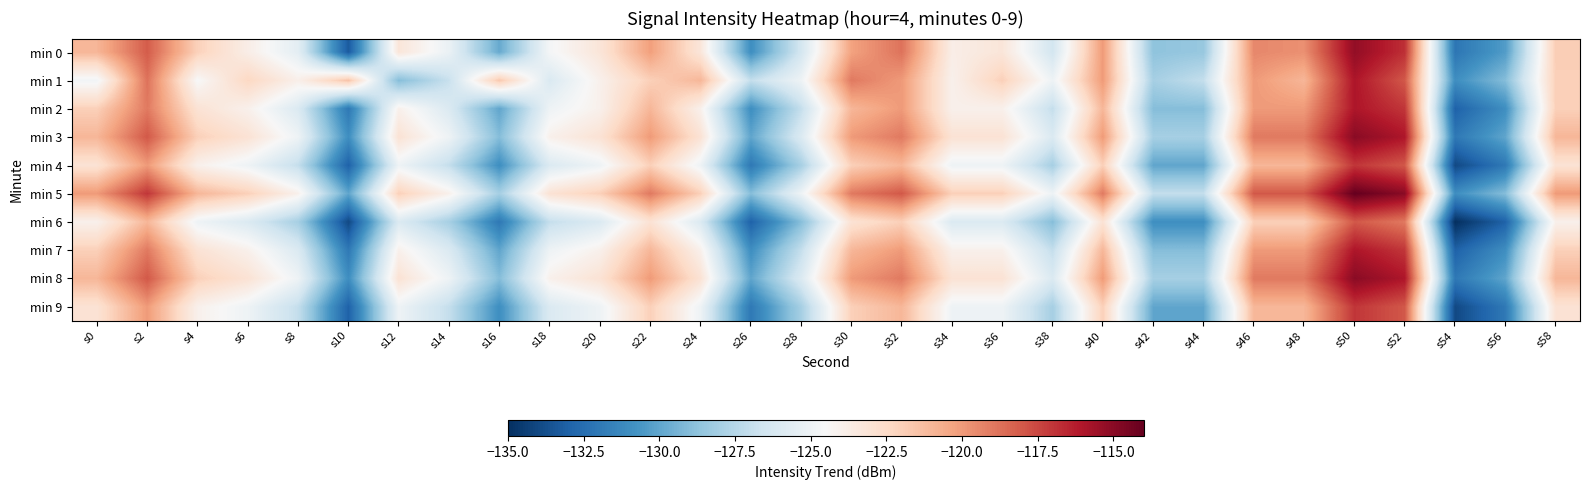

Reading left to right, list all the values displayed in this chart.

min 0: s0=-121.0	s2=-118.1	s4=-122.0	s6=-123.8	s8=-125.5	s10=-133.3	s12=-123.2	s14=-125.2	s16=-129.8	s18=-124.7	s20=-123.2	s22=-120.1	s24=-123.2	s26=-131.0	s28=-126.4	s30=-120.3	s32=-118.8	s34=-123.8	s36=-123.2	s38=-126.4	s40=-120.0	s42=-128.7	s44=-128.5	s46=-119.4	s48=-119.7	s50=-115.3	s52=-116.8	s54=-132.1	s56=-130.4	s58=-121.9
min 1: s0=-124.8	s2=-118.8	s4=-124.5	s6=-122.3	s8=-123.9	s10=-121.5	s12=-129.0	s14=-126.9	s16=-121.7	s18=-126.0	s20=-124.0	s22=-122.0	s24=-121.0	s26=-127.0	s28=-125.0	s30=-119.0	s32=-120.0	s34=-124.0	s36=-122.0	s38=-125.0	s40=-120.0	s42=-128.0	s44=-127.0	s46=-120.0	s48=-121.0	s50=-116.0	s52=-118.0	s54=-131.0	s56=-129.0	s58=-122.0
min 2: s0=-122.0	s2=-119.0	s4=-123.0	s6=-124.0	s8=-126.0	s10=-132.0	s12=-124.0	s14=-126.0	s16=-130.0	s18=-125.0	s20=-124.0	s22=-121.0	s24=-124.0	s26=-131.0	s28=-127.0	s30=-121.0	s32=-120.0	s34=-124.0	s36=-124.0	s38=-127.0	s40=-121.0	s42=-129.0	s44=-129.0	s46=-120.0	s48=-120.0	s50=-116.0	s52=-117.0	s54=-133.0	s56=-131.0	s58=-122.0
min 3: s0=-121.0	s2=-118.0	s4=-122.0	s6=-123.0	s8=-125.0	s10=-131.0	s12=-123.0	s14=-125.0	s16=-129.0	s18=-124.0	s20=-123.0	s22=-120.0	s24=-123.0	s26=-130.0	s28=-126.0	s30=-120.0	s32=-119.0	s34=-123.0	s36=-123.0	s38=-126.0	s40=-120.0	s42=-128.0	s44=-128.0	s46=-119.0	s48=-119.0	s50=-115.0	s52=-116.0	s54=-132.0	s56=-130.0	s58=-121.0
min 4: s0=-123.0	s2=-120.0	s4=-124.0	s6=-125.0	s8=-127.0	s10=-133.0	s12=-125.0	s14=-127.0	s16=-131.0	s18=-126.0	s20=-125.0	s22=-122.0	s24=-125.0	s26=-132.0	s28=-128.0	s30=-122.0	s32=-121.0	s34=-125.0	s36=-125.0	s38=-128.0	s40=-122.0	s42=-130.0	s44=-130.0	s46=-121.0	s48=-121.0	s50=-117.0	s52=-118.0	s54=-134.0	s56=-132.0	s58=-123.0
min 5: s0=-120.0	s2=-117.0	s4=-121.0	s6=-122.0	s8=-124.0	s10=-130.0	s12=-122.0	s14=-124.0	s16=-128.0	s18=-123.0	s20=-122.0	s22=-119.0	s24=-122.0	s26=-129.0	s28=-125.0	s30=-119.0	s32=-118.0	s34=-122.0	s36=-122.0	s38=-125.0	s40=-119.0	s42=-127.0	s44=-127.0	s46=-118.0	s48=-118.0	s50=-114.0	s52=-115.0	s54=-131.0	s56=-129.0	s58=-120.0
min 6: s0=-124.0	s2=-121.0	s4=-125.0	s6=-126.0	s8=-128.0	s10=-134.0	s12=-126.0	s14=-128.0	s16=-132.0	s18=-127.0	s20=-126.0	s22=-123.0	s24=-126.0	s26=-133.0	s28=-129.0	s30=-123.0	s32=-122.0	s34=-126.0	s36=-126.0	s38=-129.0	s40=-123.0	s42=-131.0	s44=-131.0	s46=-122.0	s48=-122.0	s50=-118.0	s52=-119.0	s54=-135.0	s56=-133.0	s58=-124.0
min 7: s0=-122.0	s2=-119.0	s4=-123.0	s6=-124.0	s8=-126.0	s10=-132.0	s12=-124.0	s14=-126.0	s16=-130.0	s18=-125.0	s20=-124.0	s22=-121.0	s24=-124.0	s26=-131.0	s28=-127.0	s30=-121.0	s32=-120.0	s34=-124.0	s36=-124.0	s38=-127.0	s40=-121.0	s42=-129.0	s44=-129.0	s46=-120.0	s48=-120.0	s50=-116.0	s52=-117.0	s54=-133.0	s56=-131.0	s58=-122.0
min 8: s0=-121.0	s2=-118.0	s4=-122.0	s6=-123.0	s8=-125.0	s10=-131.0	s12=-123.0	s14=-125.0	s16=-129.0	s18=-124.0	s20=-123.0	s22=-120.0	s24=-123.0	s26=-130.0	s28=-126.0	s30=-120.0	s32=-119.0	s34=-123.0	s36=-123.0	s38=-126.0	s40=-120.0	s42=-128.0	s44=-128.0	s46=-119.0	s48=-119.0	s50=-115.0	s52=-116.0	s54=-132.0	s56=-130.0	s58=-121.0
min 9: s0=-123.0	s2=-120.0	s4=-124.0	s6=-125.0	s8=-127.0	s10=-133.0	s12=-125.0	s14=-127.0	s16=-131.0	s18=-126.0	s20=-125.0	s22=-122.0	s24=-125.0	s26=-132.0	s28=-128.0	s30=-122.0	s32=-121.0	s34=-125.0	s36=-125.0	s38=-128.0	s40=-122.0	s42=-130.0	s44=-130.0	s46=-121.0	s48=-121.0	s50=-117.0	s52=-118.0	s54=-134.0	s56=-132.0	s58=-123.0